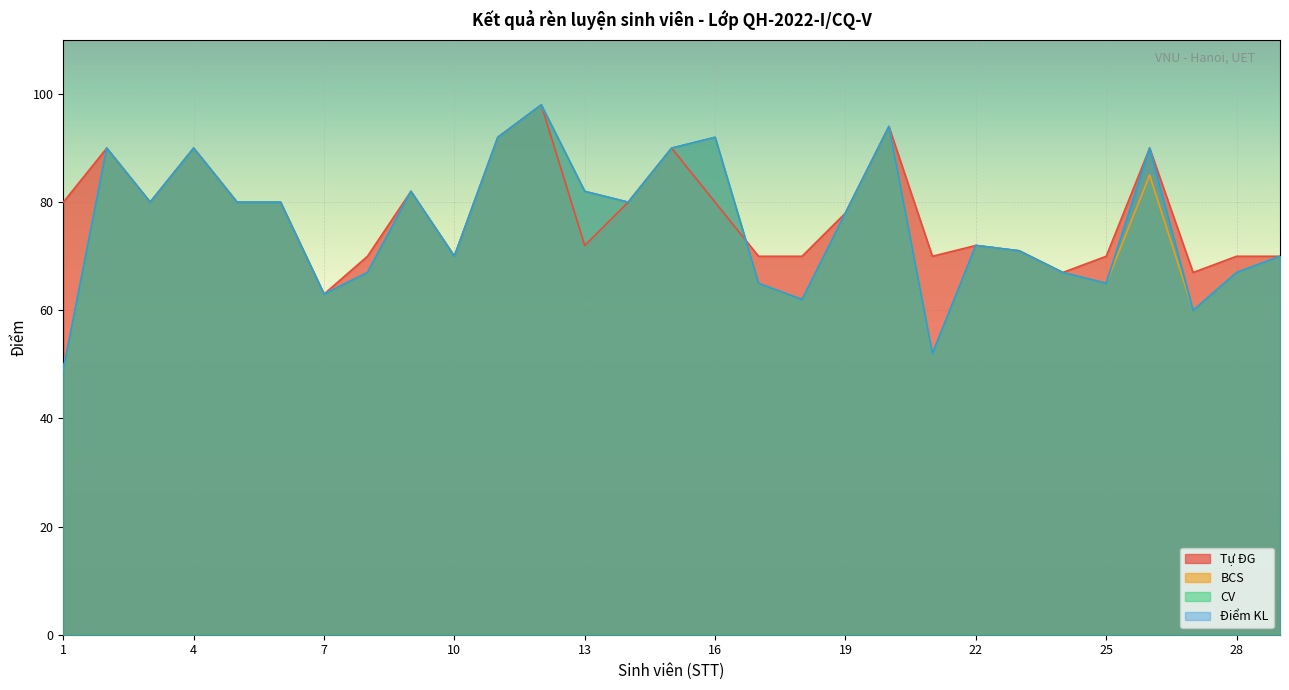

True or false: CV has a value of 92 at 16.

True